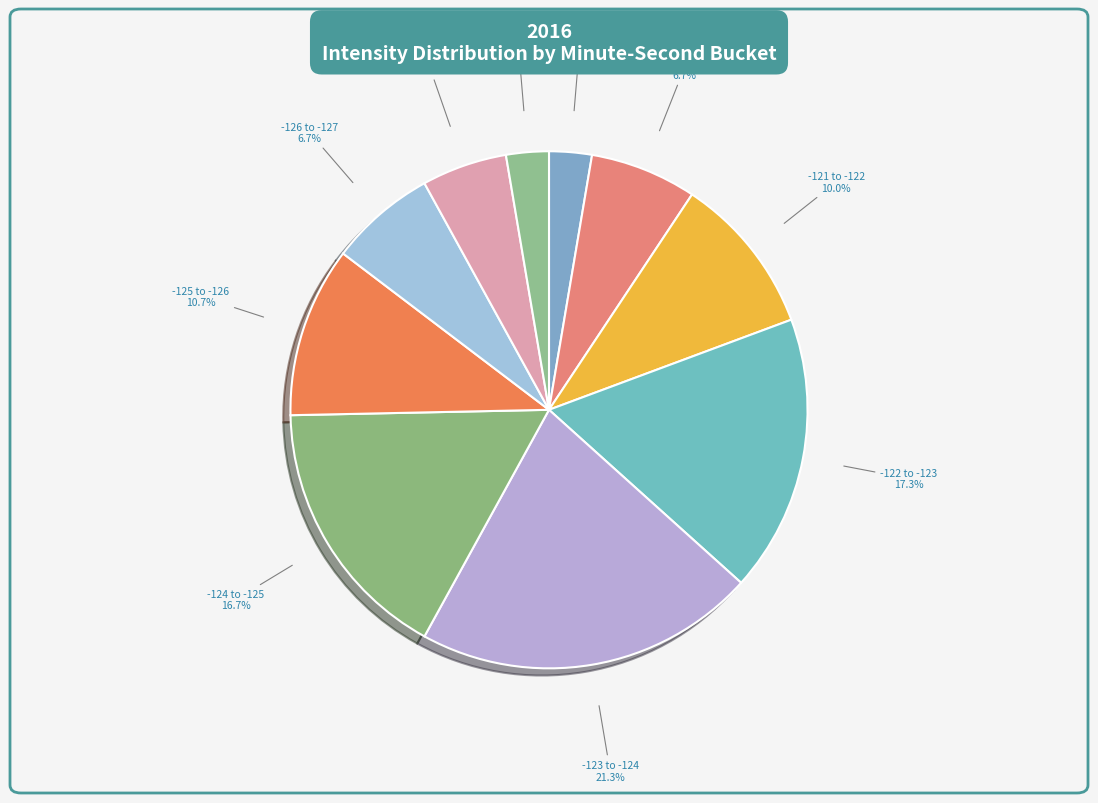

Count the number of slices in the pie.

10